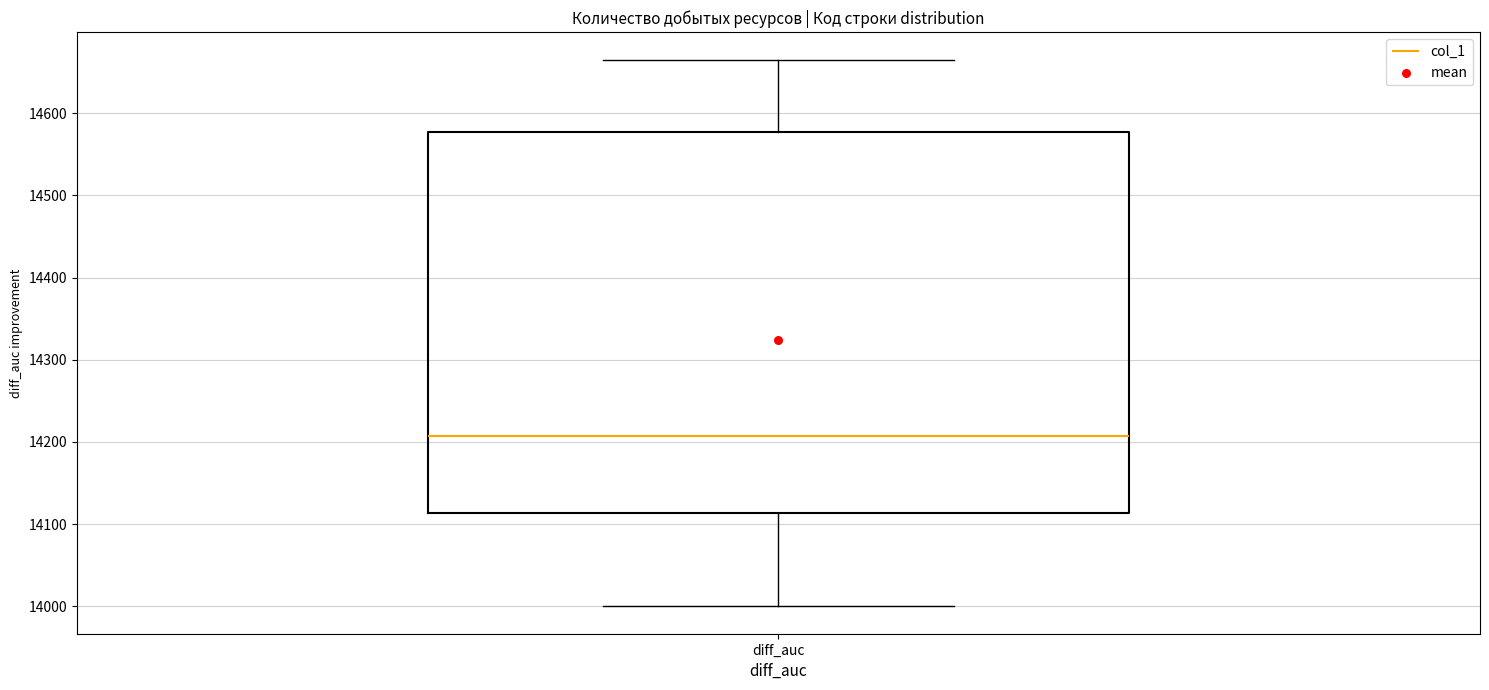

Read this box plot against the y-axis: the position of the median line, the range covered by the box, and the ends of both whiskers. The values are not printed on the chart, so give them approximately, as read against the axis.

median 14210, box 14110 to 14580, whiskers 14000 to 14670